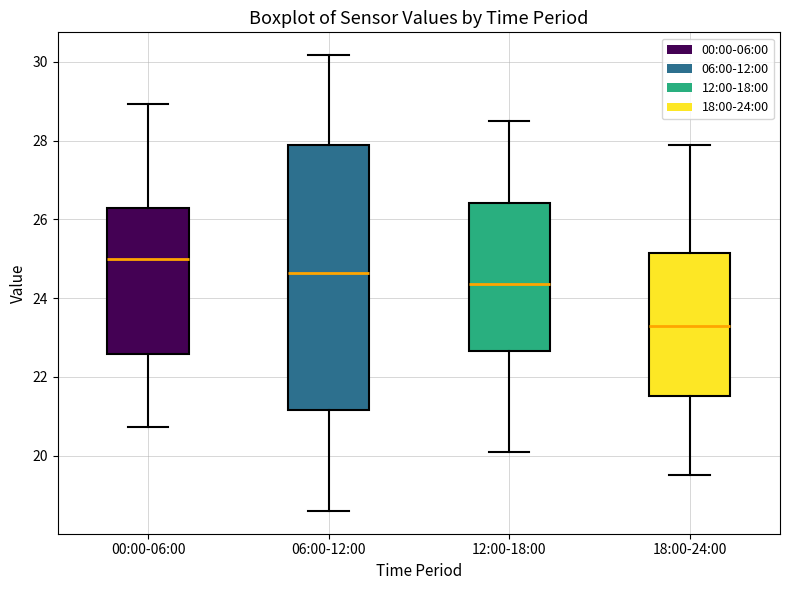

Which box has the highest median line?

00:00-06:00